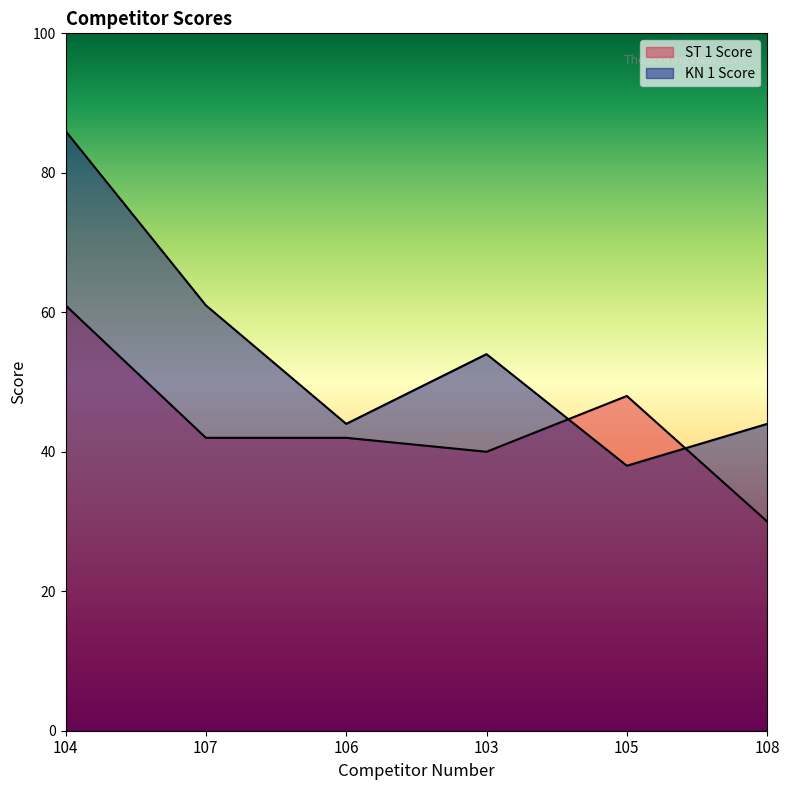

How many intersections are there between ST 1 Score and KN 1 Score?

2